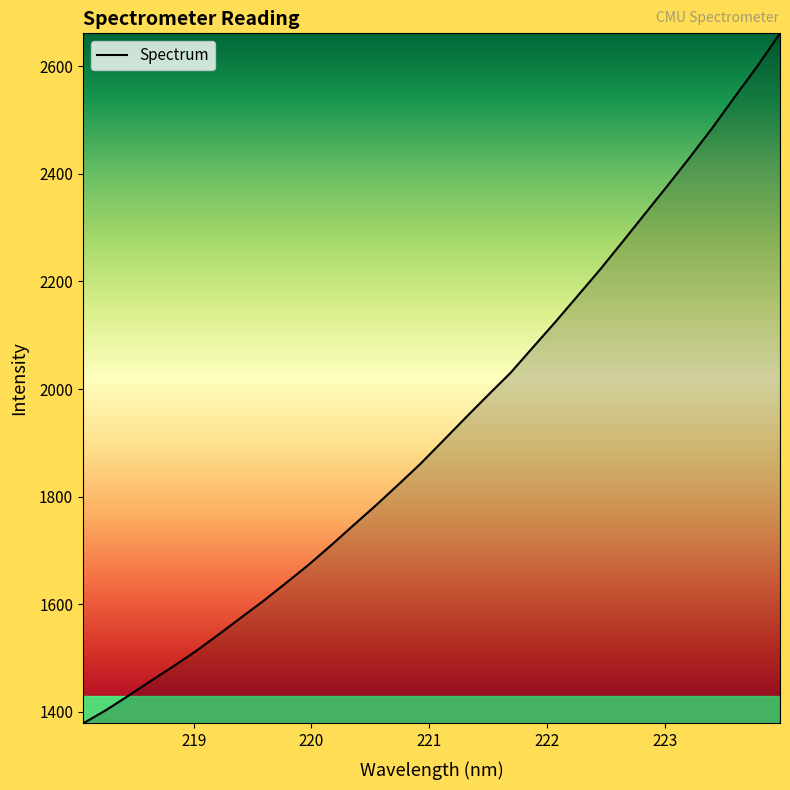

Does the chart display data point markers on the line(s)?

No